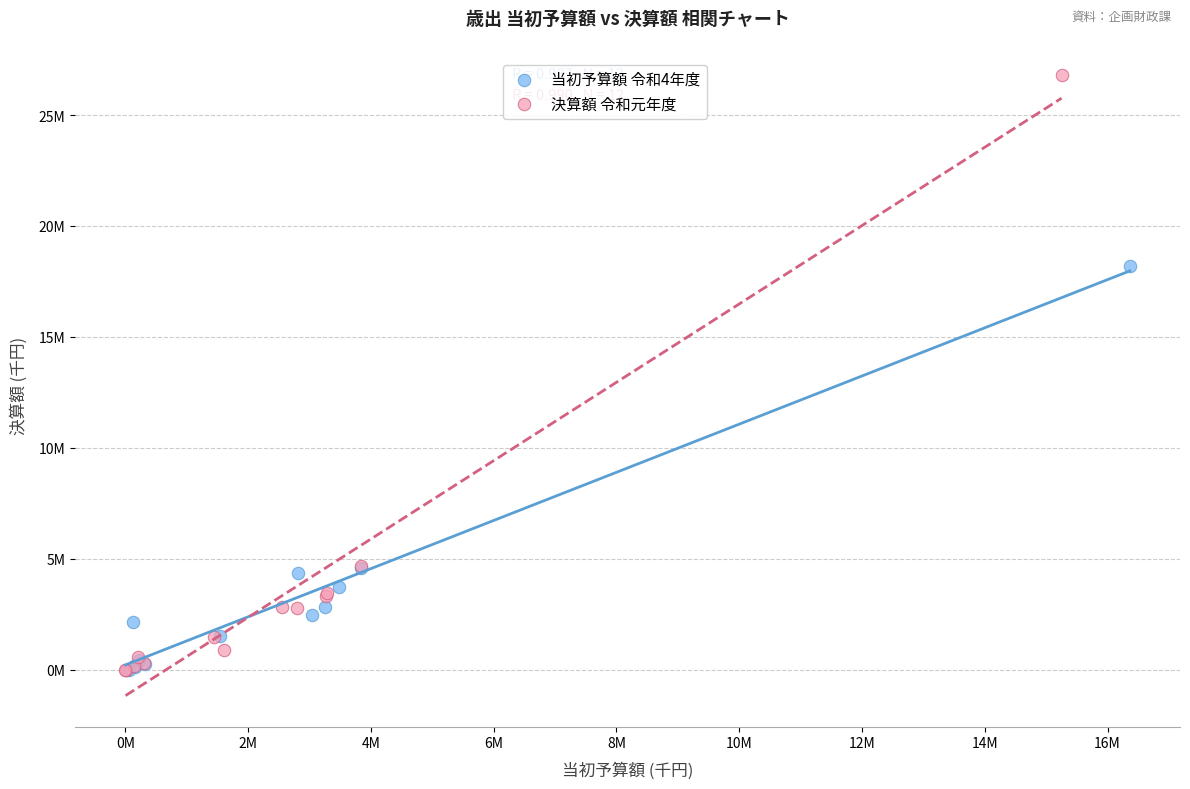

What are all the series names shown in the legend?

当初予算額 令和4年度, 決算額 令和元年度